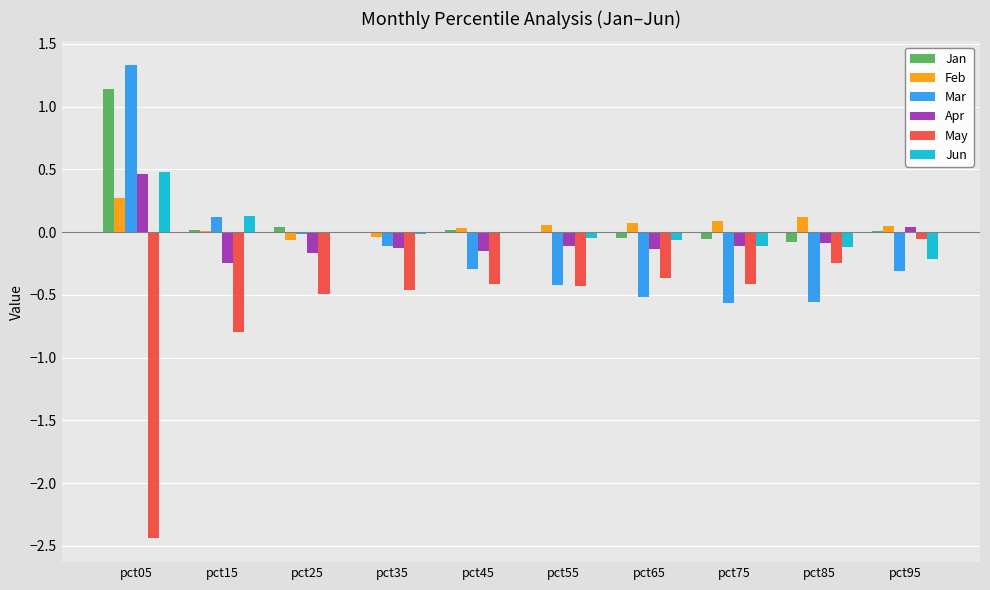

What is the approximate value of Jun at pct05?

0.5